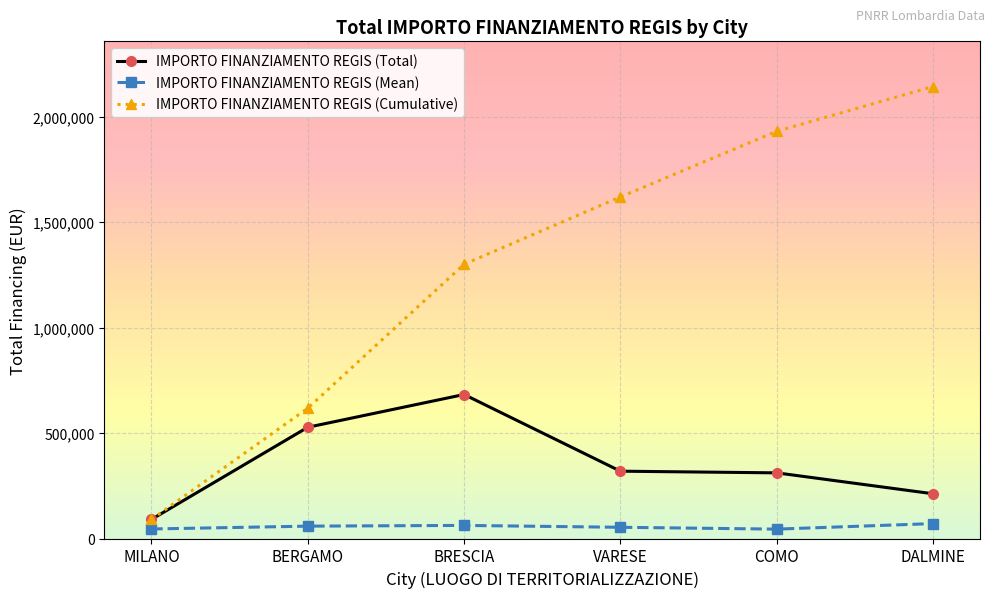

What value does the IMPORTO FINANZIAMENTO REGIS (Cumulative) series have at DALMINE?

2142153.8